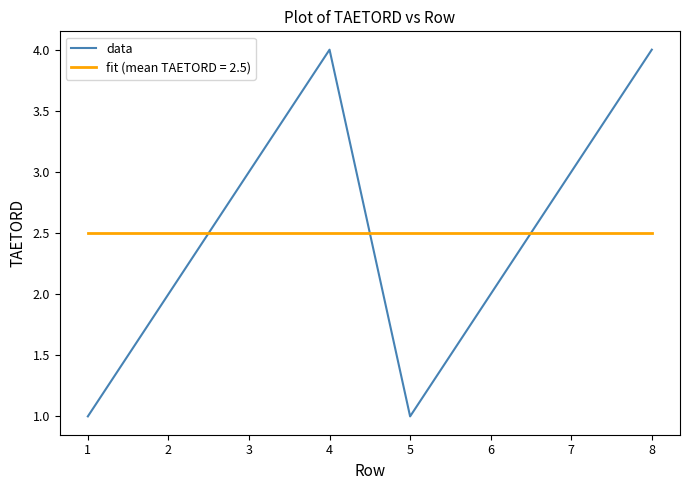

List the series in order of their peak value, lowest first.

fit (mean TAETORD = 2.5), data